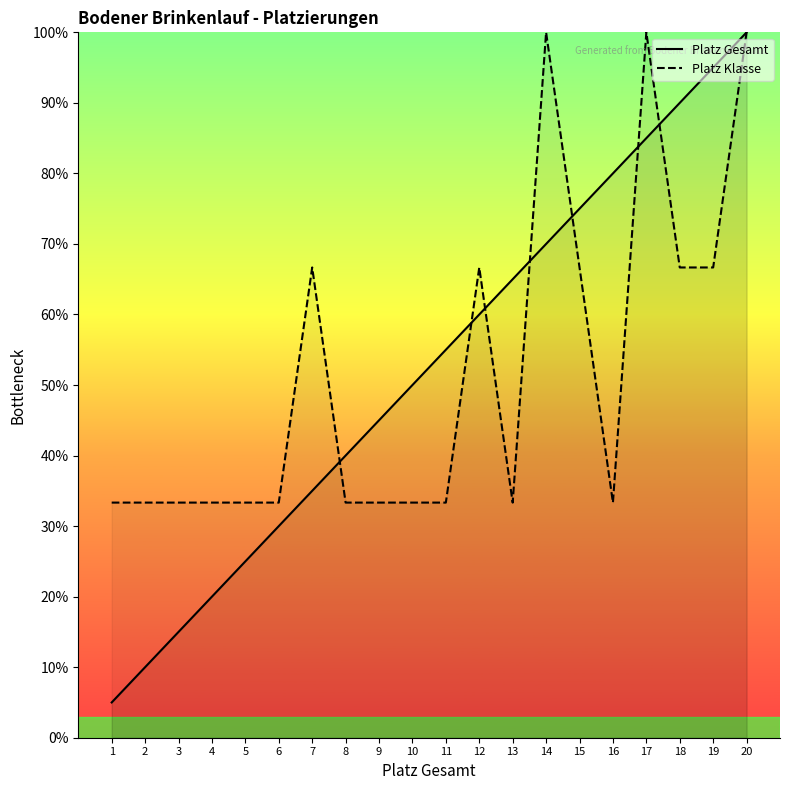

Which has a higher value, 13 or 10?

13